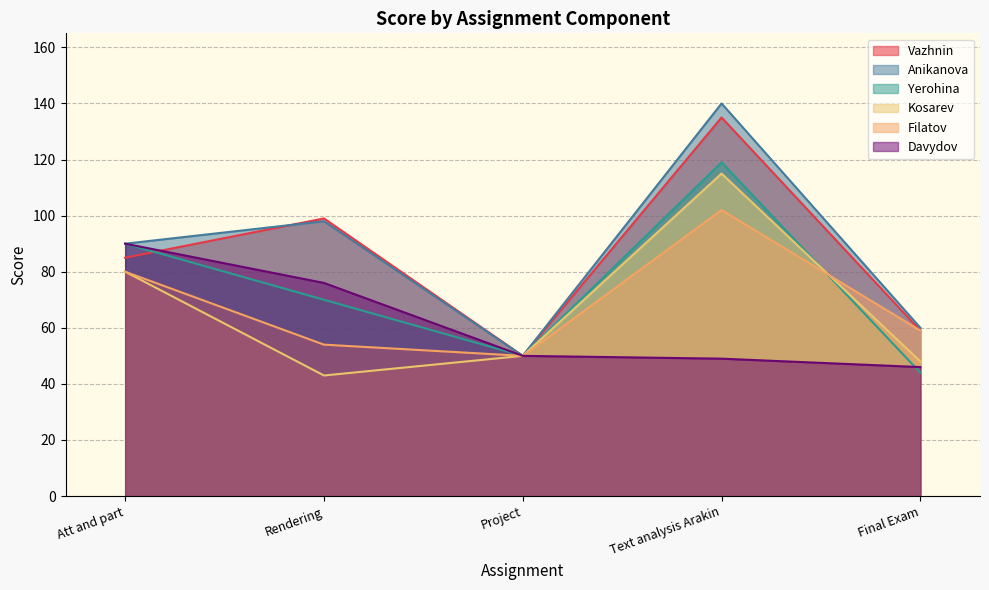

True or false: Vazhnin has more than 1 points higher than both neighbors.

True